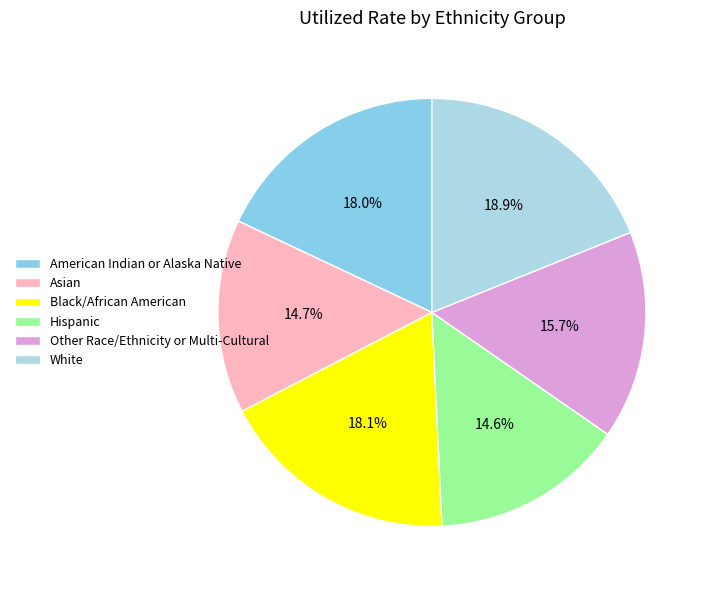

To the nearest percent, what portion does Black/African American represent?

18%